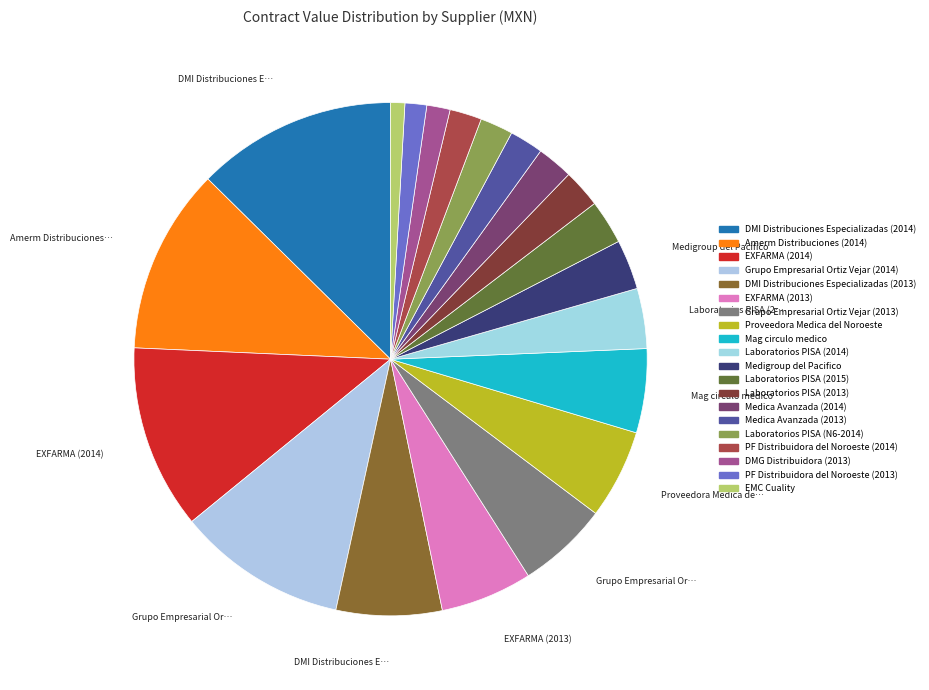

To the nearest percent, what is the difference between the DMG Distribuidora (2013) and Medica Avanzada (2014) slice percentages?

1%